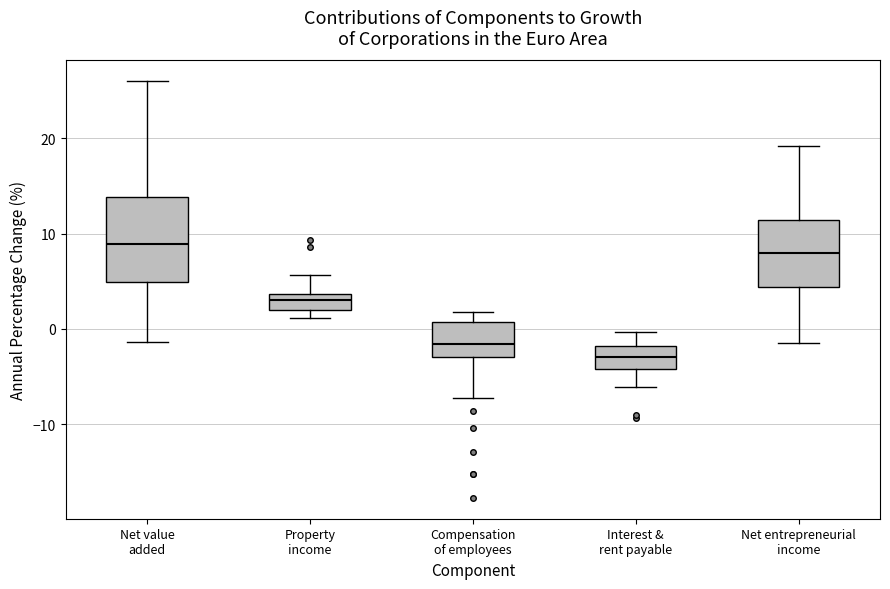

Reading left to right, transcribe this box plot: for each box, give where its median line is, the range the box spans, and where its two whiskers end, as read against the y-axis. The values are not printed on the chart, so give them approximately, as read against the axis.

Net value added: median 9, box 5 to 14, whiskers -1 to 26
Property income: median 3, box 2 to 4, whiskers 1 to 6
Compensation of employees: median -2, box -3 to 1, whiskers -7 to 2
Interest & rent payable: median -3, box -4 to -2, whiskers -6 to 0
Net entrepreneurial income: median 8, box 4 to 11, whiskers -1 to 19